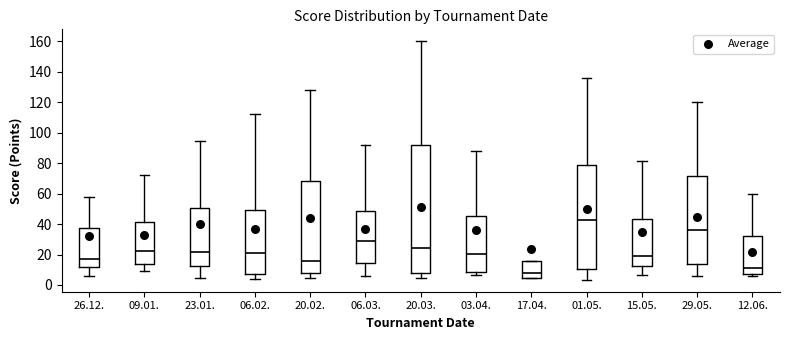

Where is the upper edge of the box for 17.04. on the y-axis? The values are not printed on the chart, so give them approximately, as read against the axis.

16